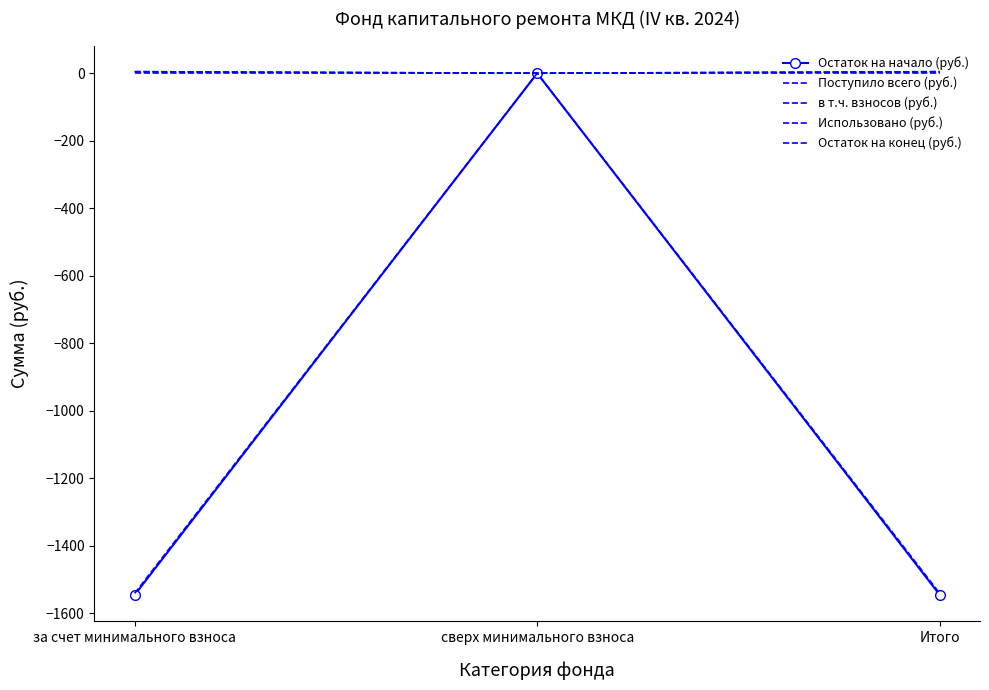

What are all the series names shown in the legend?

Остаток на начало (руб.), Поступило всего (руб.), в т.ч. взносов (руб.), Использовано (руб.), Остаток на конец (руб.)